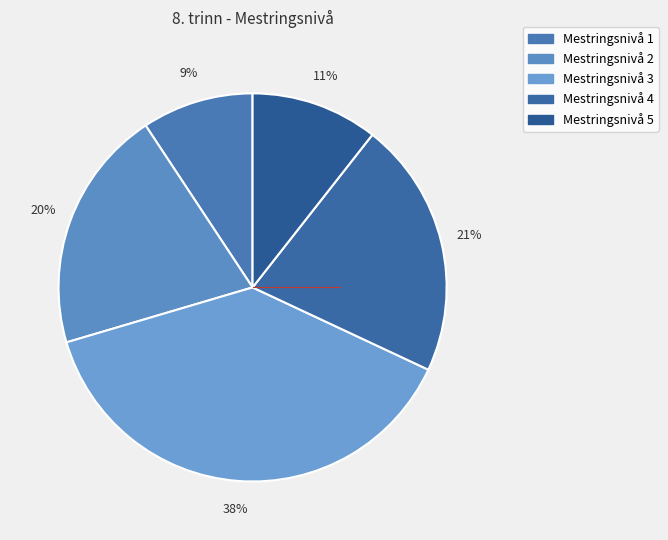

Combined, do Mestringsnivå 3 and Mestringsnivå 5 account for over 50%?

No